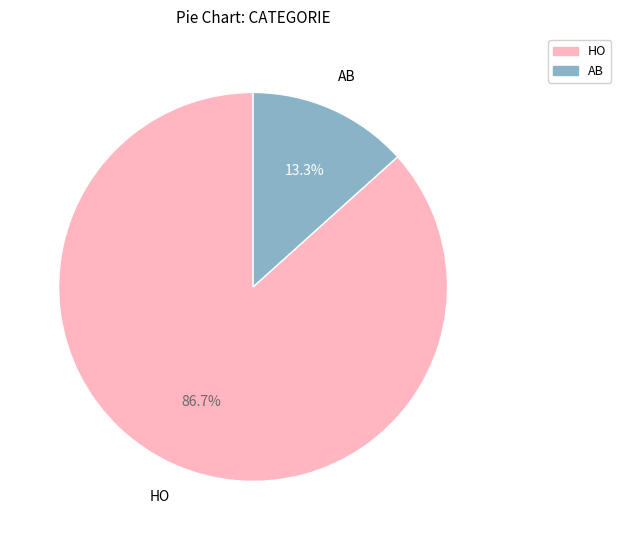

To the nearest percent, what percentage of the pie is AB?

13%